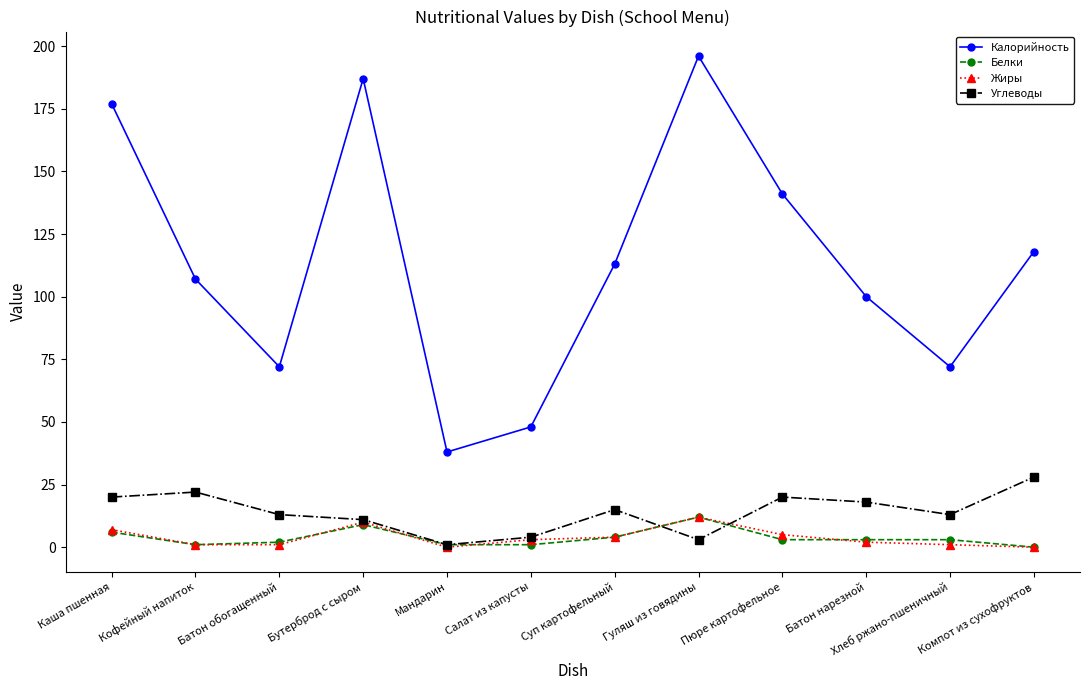

Which series has the largest total across all categories?

Калорийность